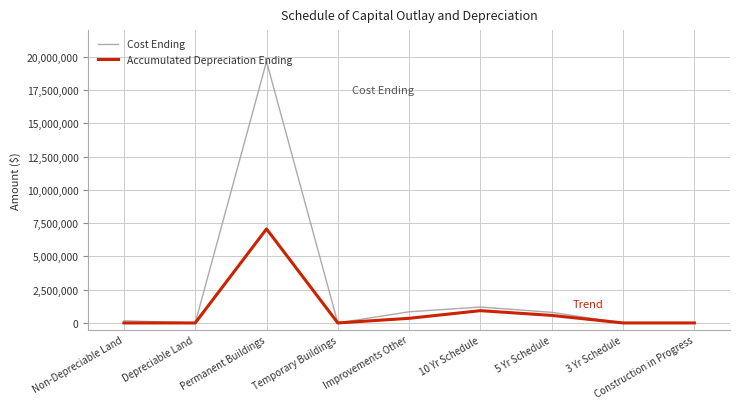

Which series has the largest range (max minus min)?

Cost Ending